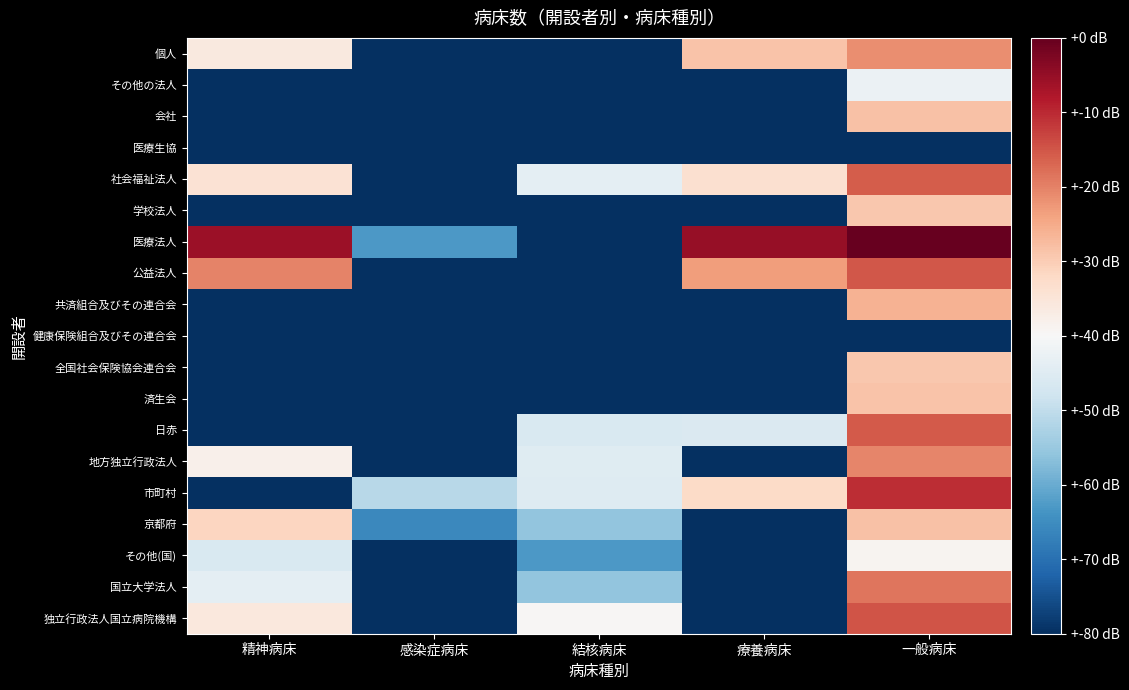

What is the total value across all series at 感染症病床?

3.0